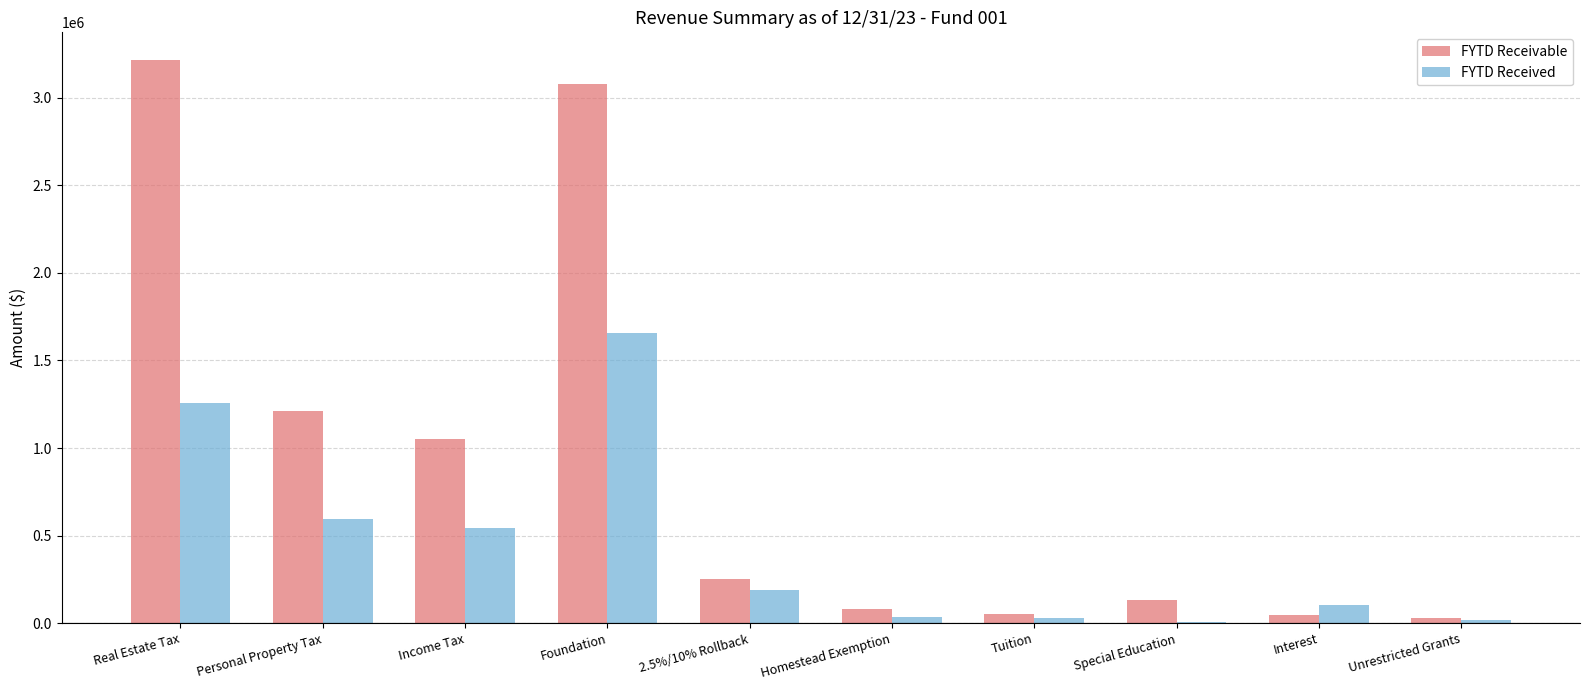

What is the total value across all series at Unrestricted Grants?

53455.3